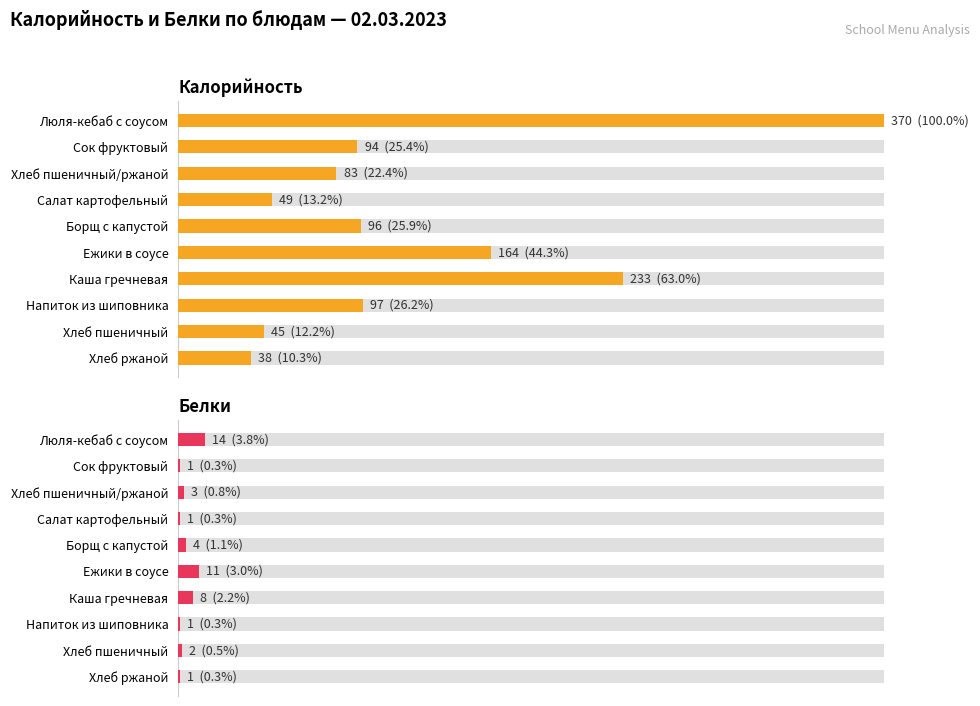

Between Хлеб ржаной and Напиток из шиповника, which is larger?

Напиток из шиповника